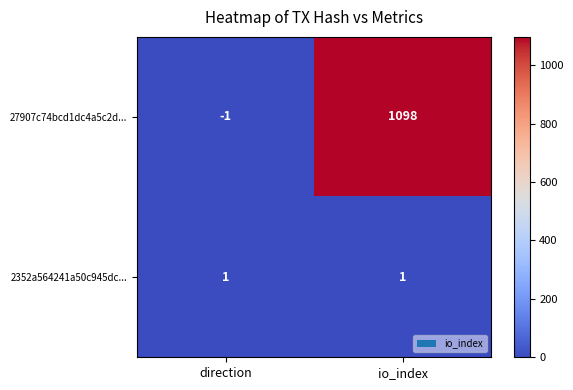

What is the total value across all series at io_index?

1099